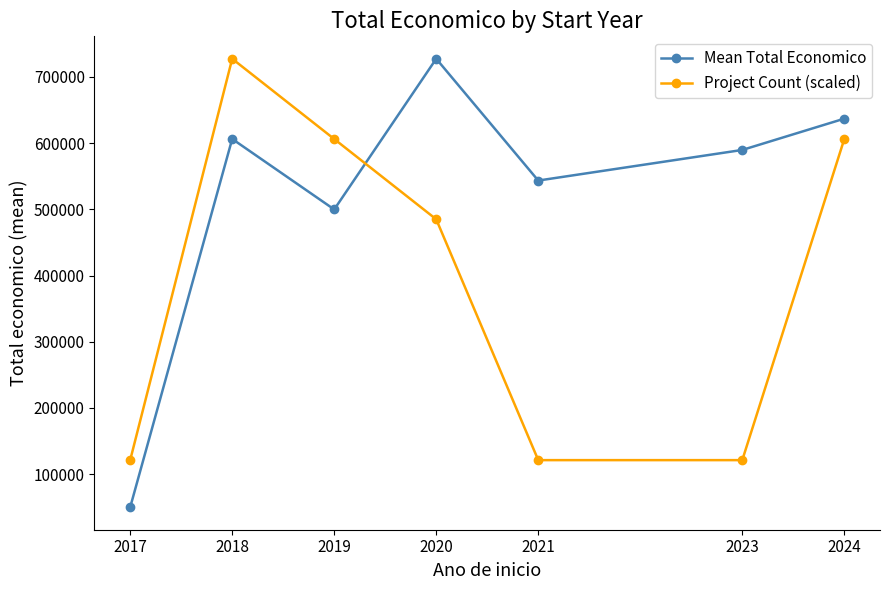

List the series in order of their overall mean, highest first.

Mean Total Economico, Project Count (scaled)